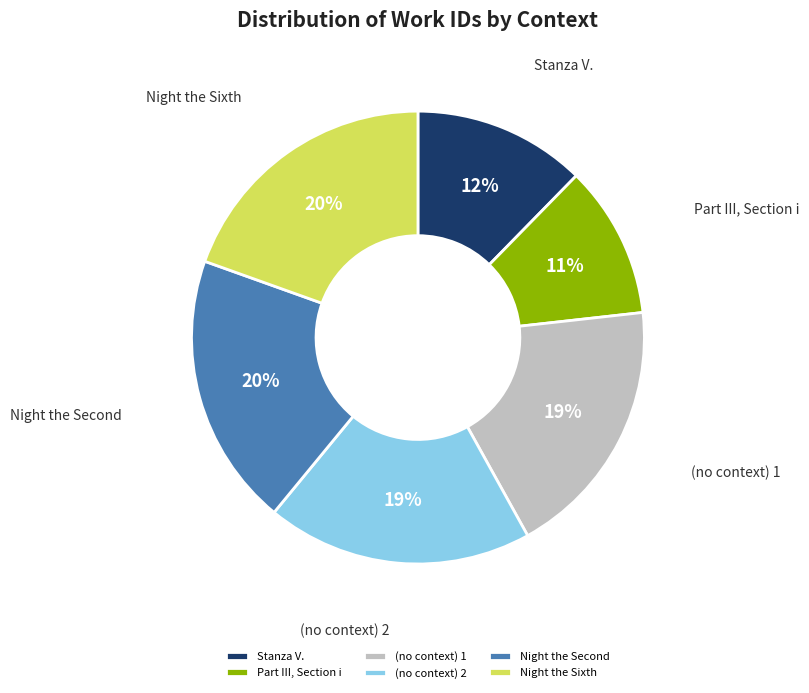

What is the smallest slice in the pie chart?

Part III, Section i